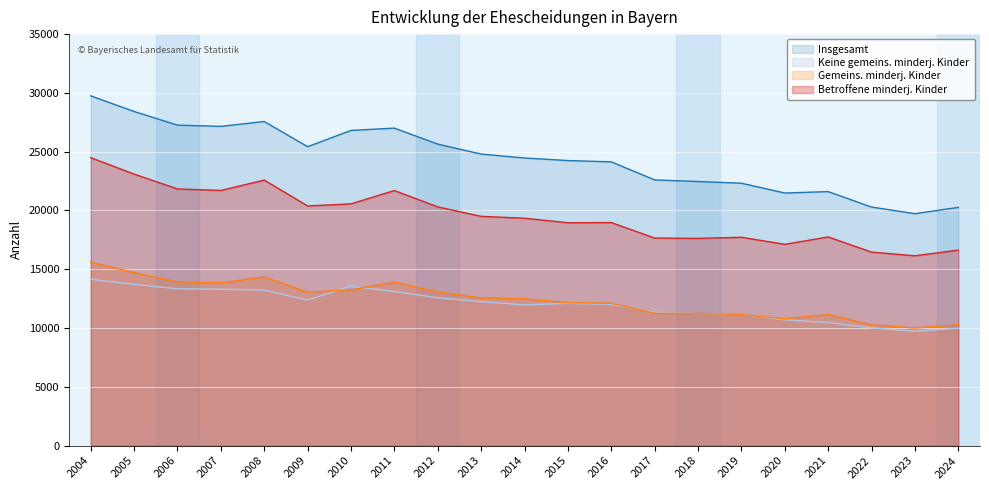

The value of Keine gemeins. minderj. Kinder at 2011 is 21406. True or false?

False